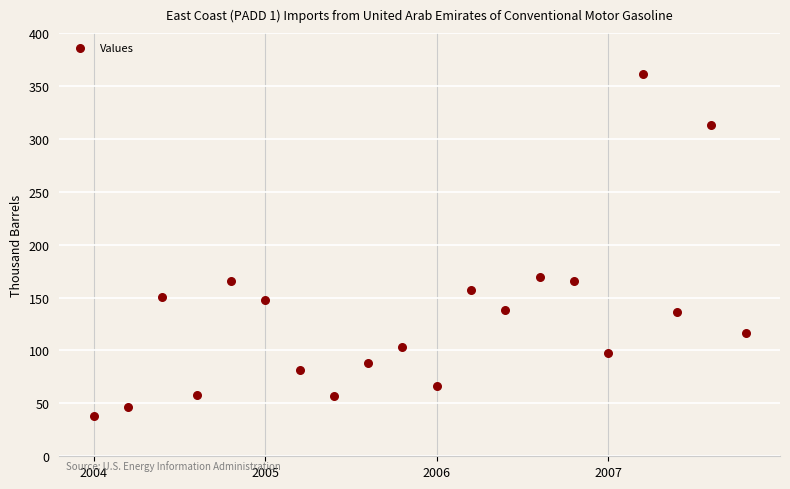

What is the range of Y values (max minus min)?

323.0